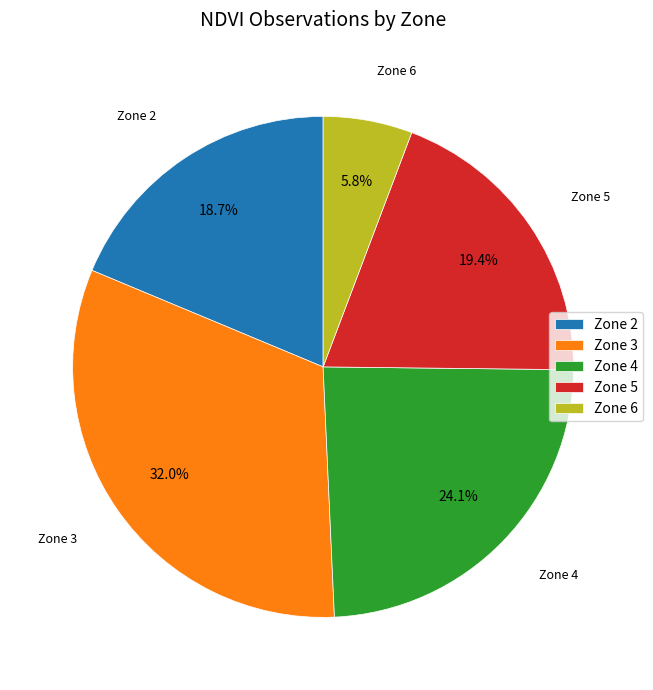

True or false: Zone 6 accounts for 17% of the total.

False